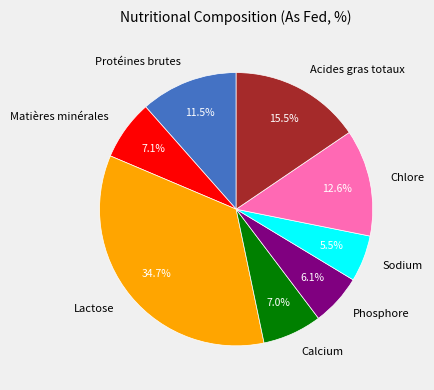

Approximately how many times larger is the value at Sodium compared to Lactose?

0.2